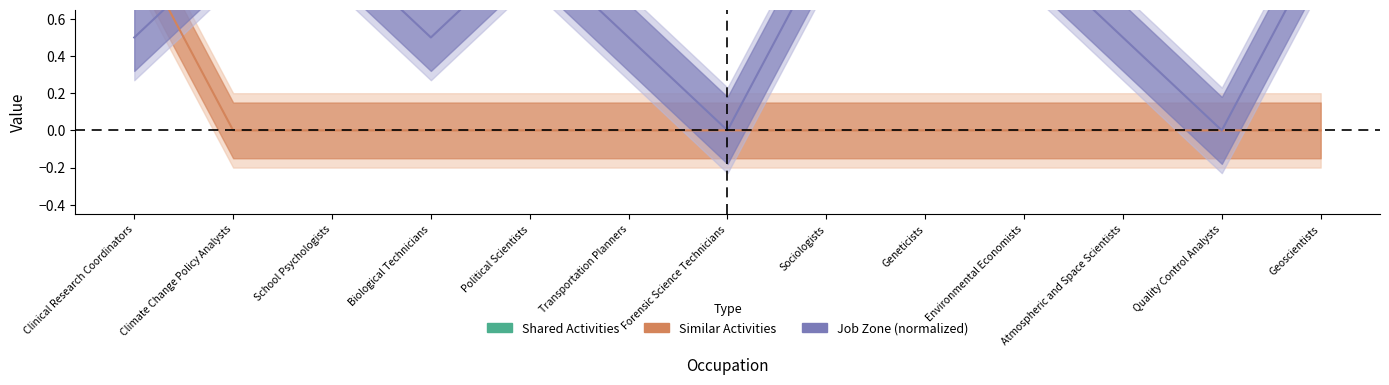

What value does the Job Zone series have at Environmental Economists?

1.0